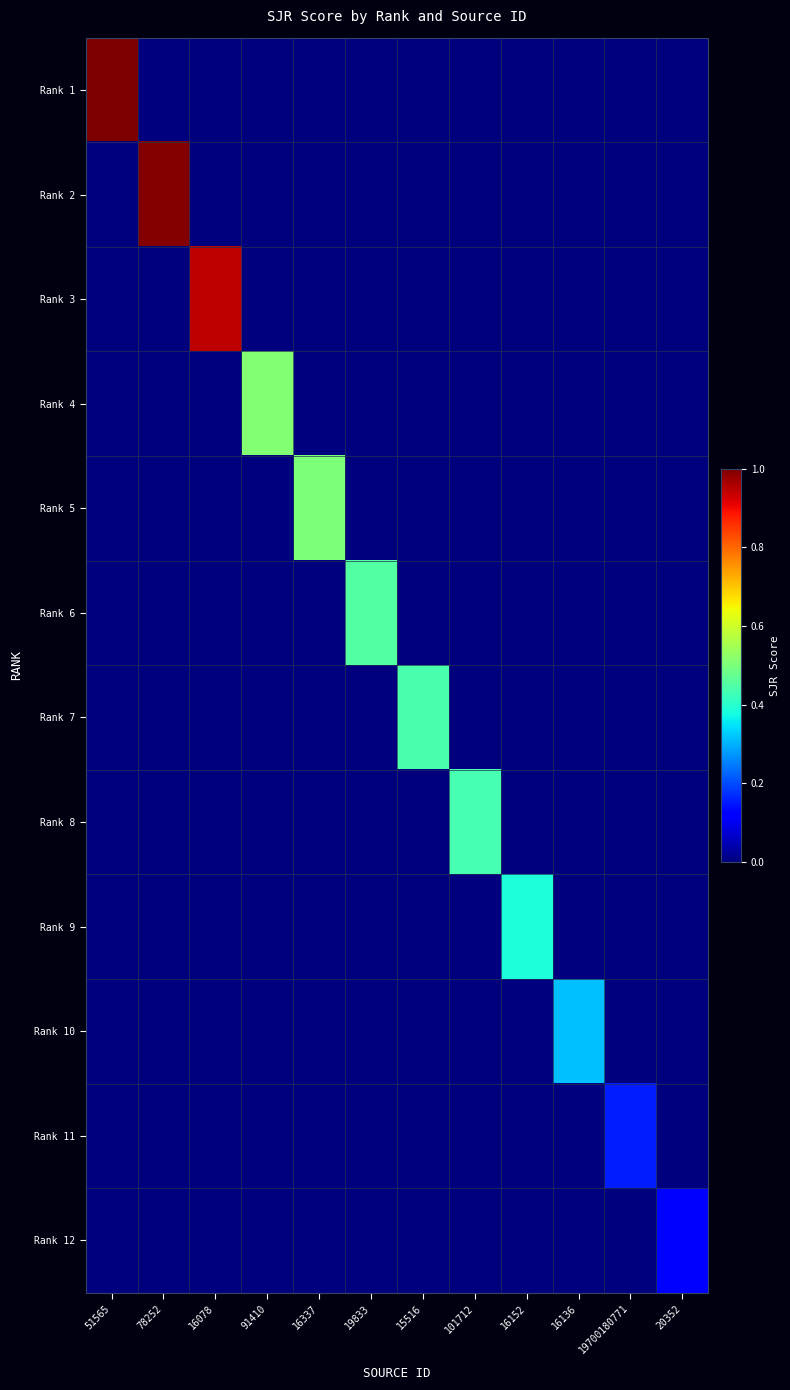

Which series has the widest spread of values?

Rank 1